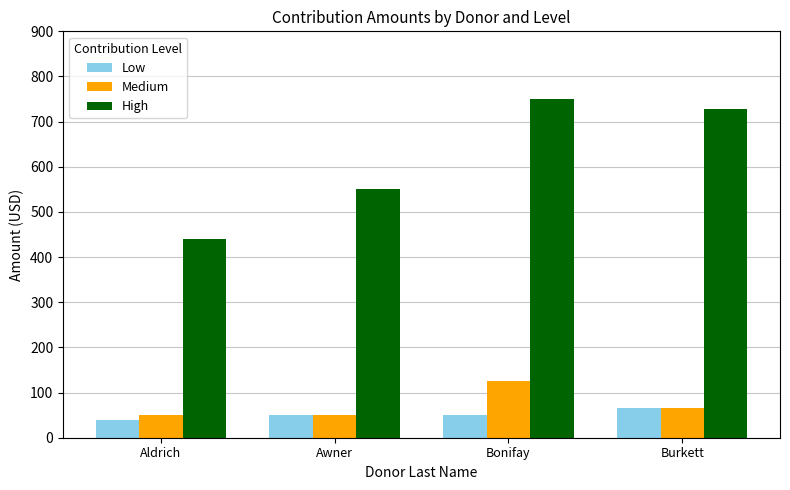

Which series has the largest total across all categories?

High